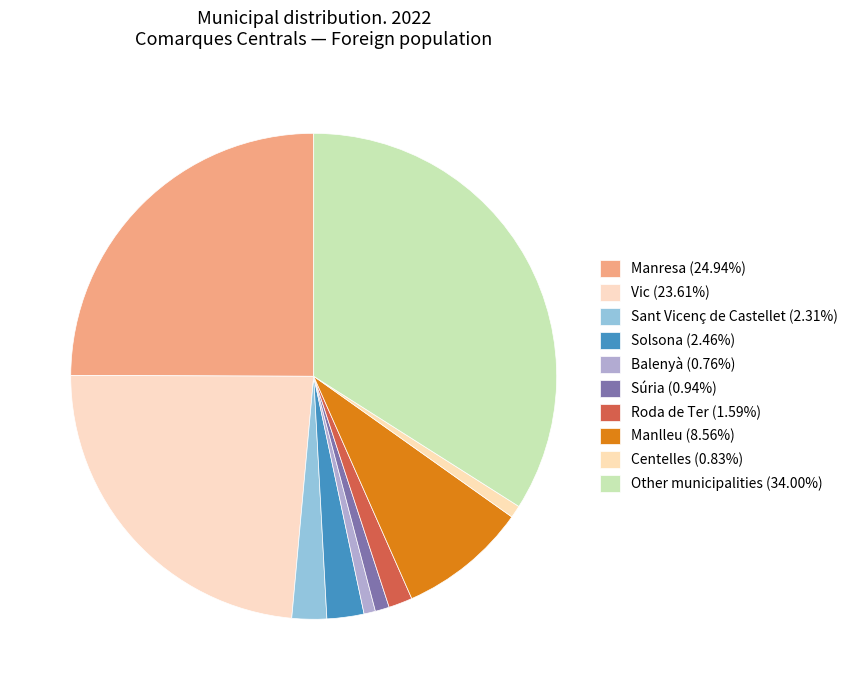

What is the ratio of the value at Sant Vicenç de Castellet to the value at Manresa?

0.1